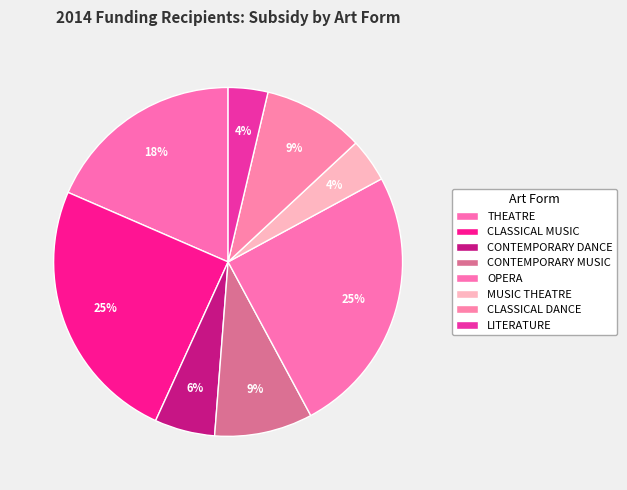

Does CLASSICAL DANCE account for over 50% of the chart?

No